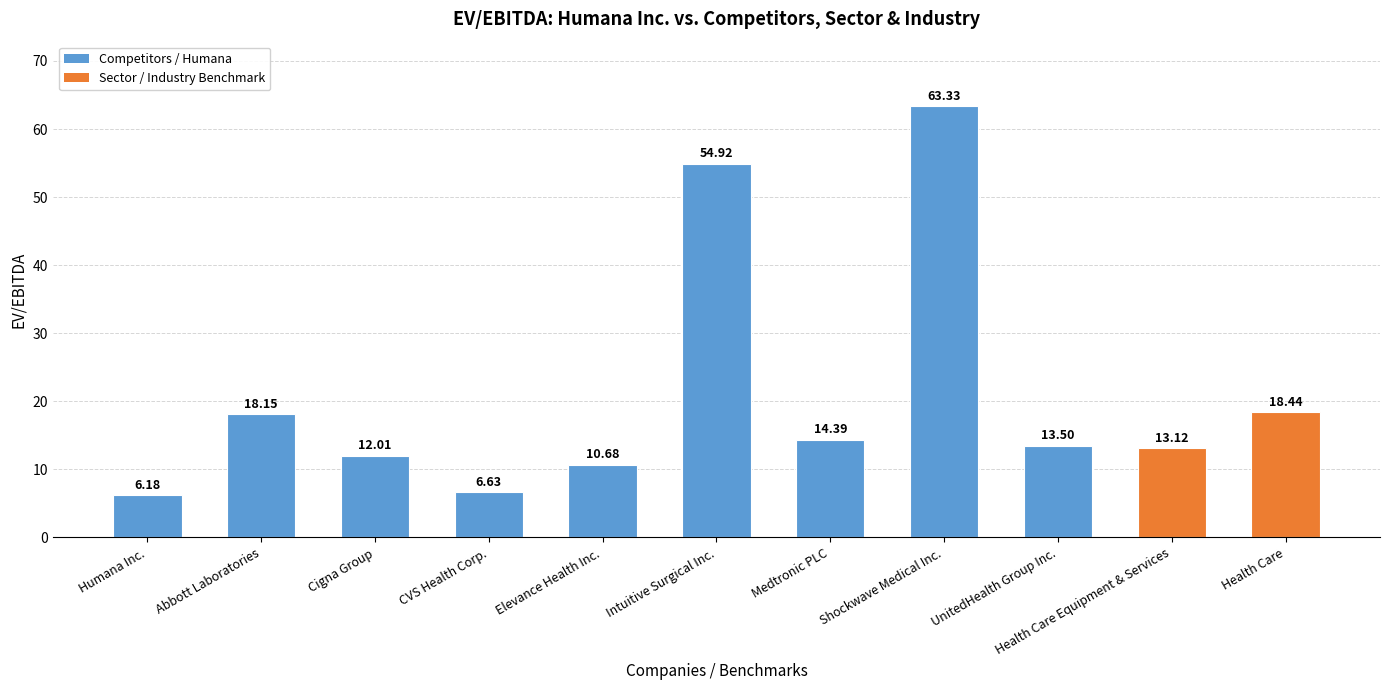

Approximately how many times larger is the value at Cigna Group compared to Medtronic PLC?

0.8